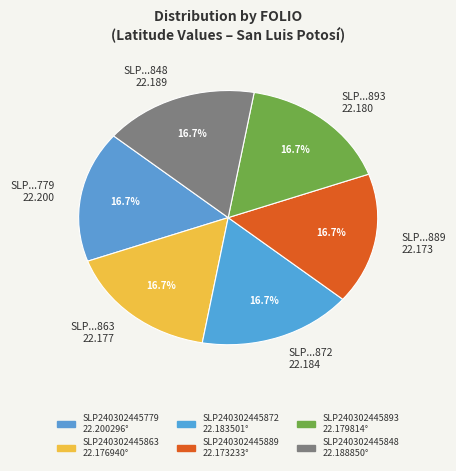

Is the sum of SLP...893 22.180 and SLP...779 22.200 greater than half?

No